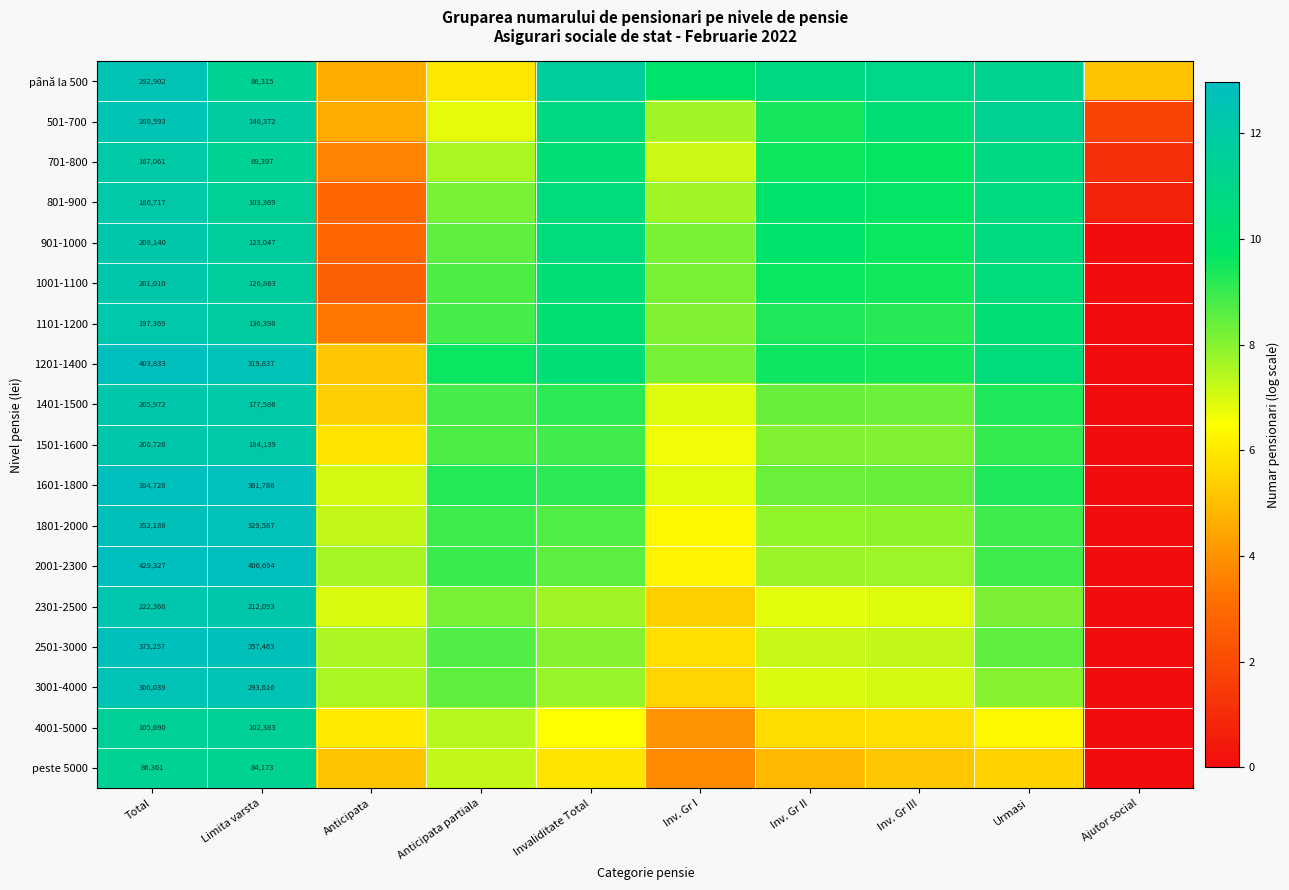

Which category has the highest value in the 1801-2000 series?

Total